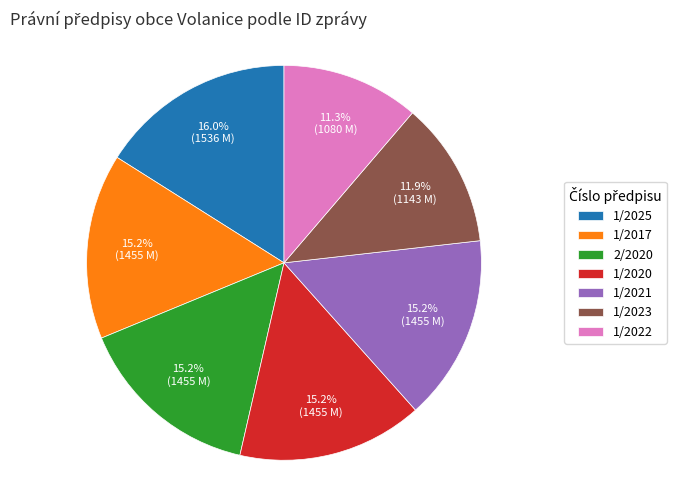

Which slice is the largest?

1/2025